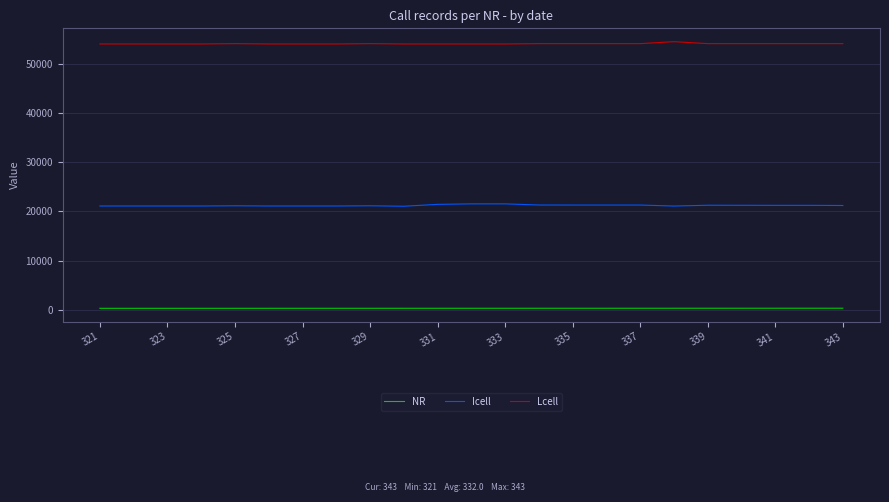

List the series in order of their peak value, highest first.

Lcell, Icell, NR